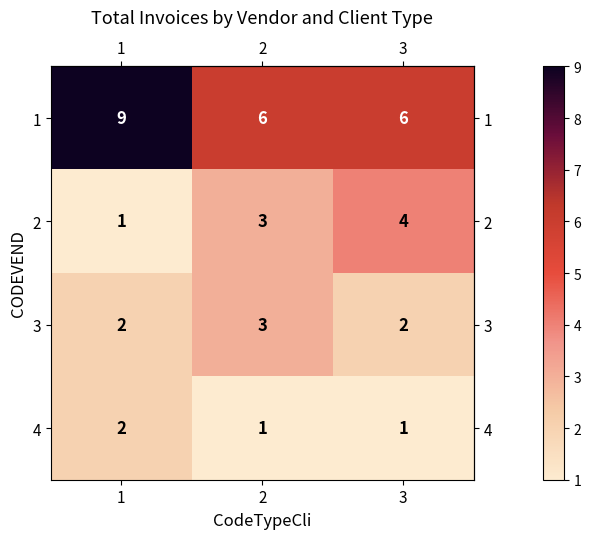

Reading left to right, transcribe all the data shown in this chart.

1: 9	6	6
2: 1	3	4
3: 2	3	2
4: 2	1	1